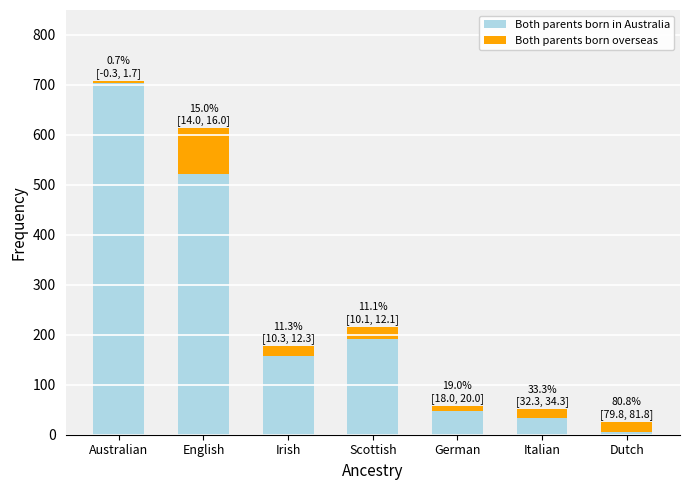

What is the sum of the Both parents born in Australia values at English and Italian?

555